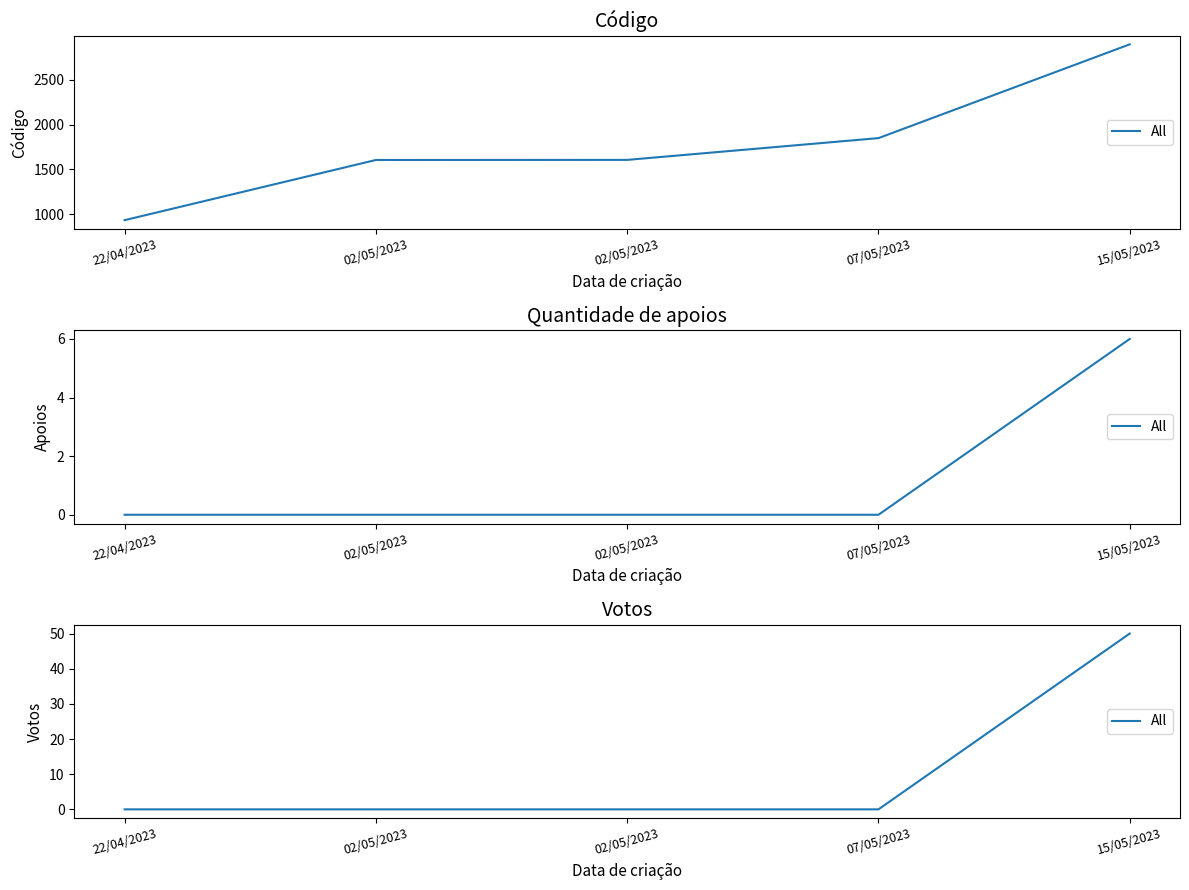

Does the chart have visible grid lines?

No